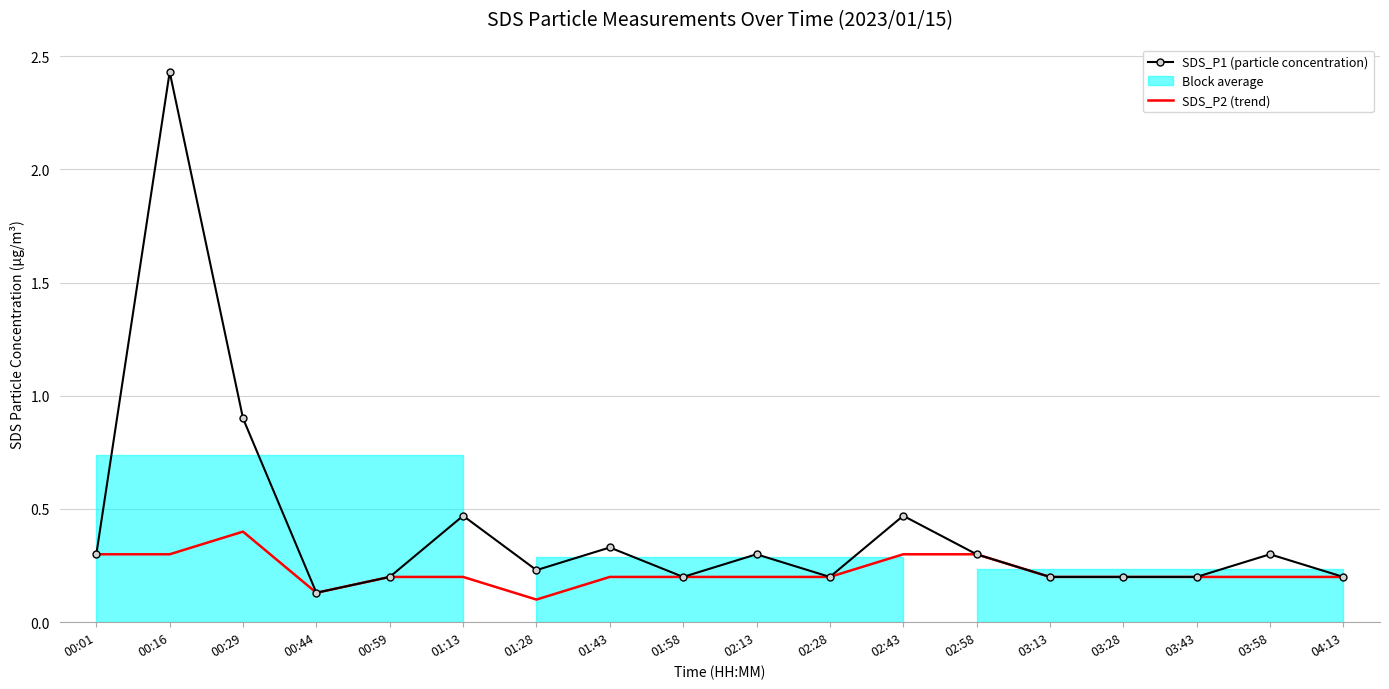

Reading right to left, extract all data points from this chart.

SDS_P1 (particle concentration): 0.2	0.3	0.2	0.2	0.2	0.3	0.5	0.2	0.3	0.2	0.3	0.2	0.5	0.2	0.1	0.9	2.4	0.3
SDS_P2 (trend): 0.2	0.2	0.2	0.2	0.2	0.3	0.3	0.2	0.2	0.2	0.2	0.1	0.2	0.2	0.1	0.4	0.3	0.3